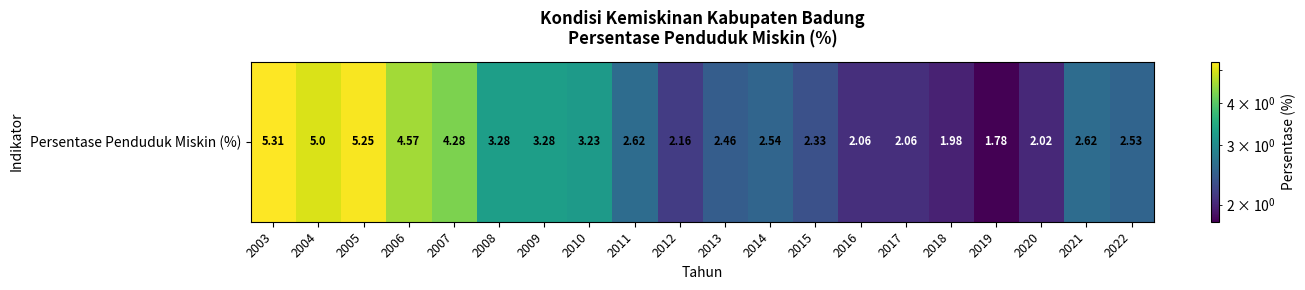

What is the sum of the values at 2005 and 2021?

7.9